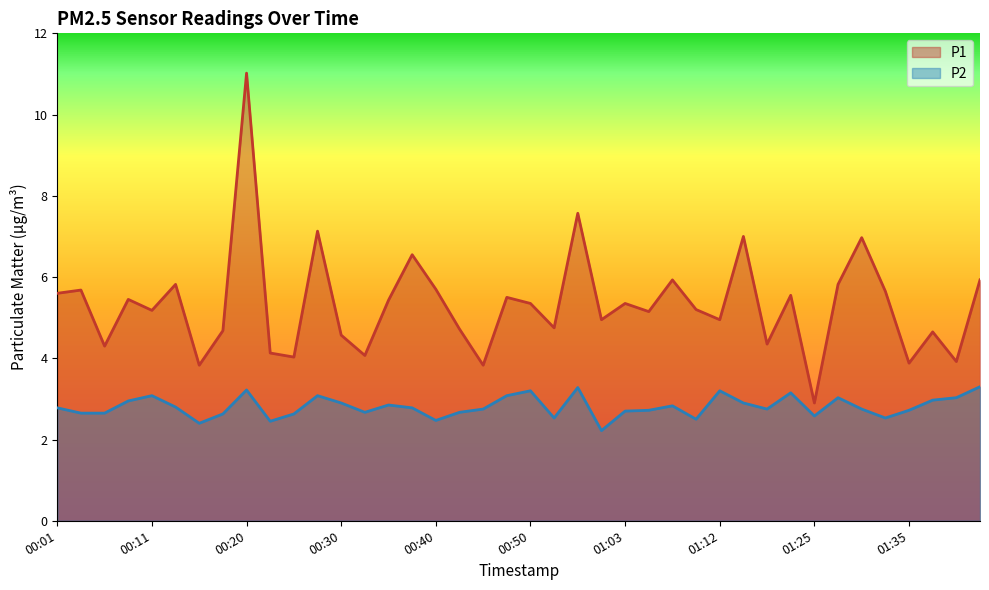

Rank the categories by P2 value from lowest to highest.

01:00, 00:16, 00:23, 00:40, 01:10, 00:52, 01:33, 01:25, 00:18, 00:25, 00:03, 00:06, 00:33, 00:42, 01:03, 01:05, 01:35, 00:45, 01:17, 01:30, 00:01, 00:37, 00:13, 01:07, 00:35, 00:30, 01:15, 00:08, 01:38, 01:28, 01:40, 00:11, 00:28, 00:47, 01:20, 00:50, 01:12, 00:20, 00:58, 01:43